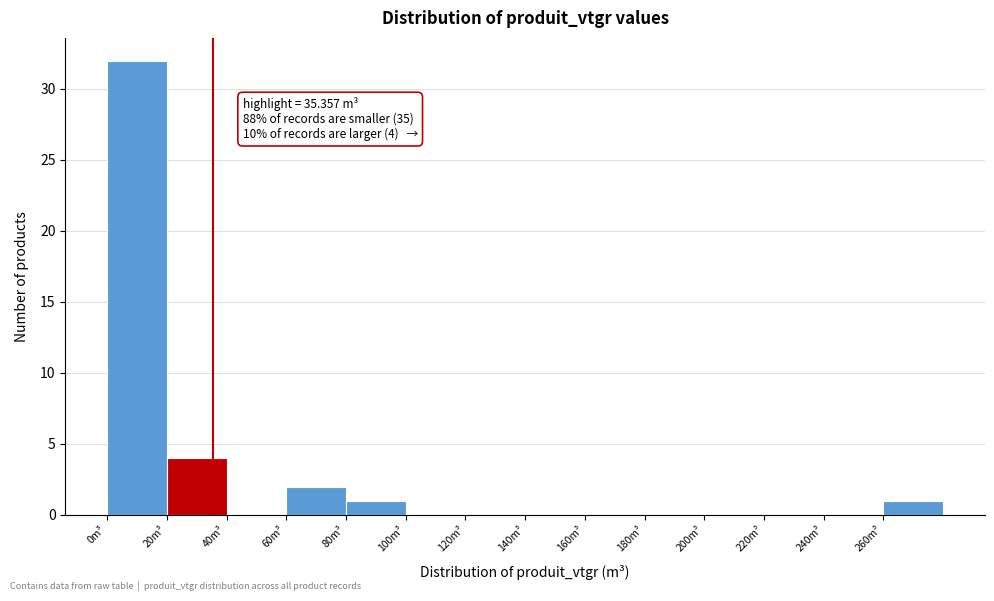

Which range on the x-axis has the tallest bar?

0 to 20